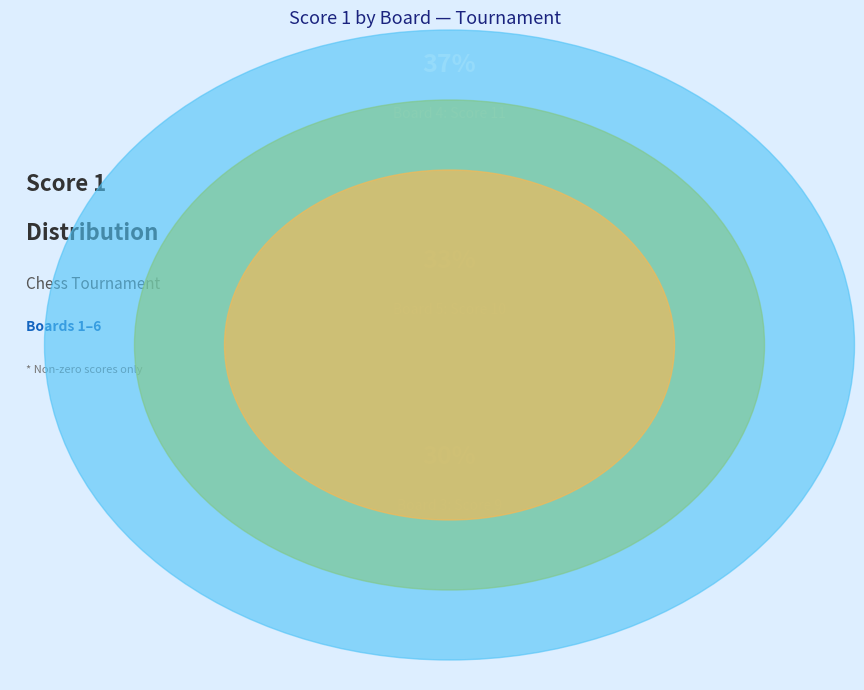

True or false: Board 4 accounts for 48% of the total.

False